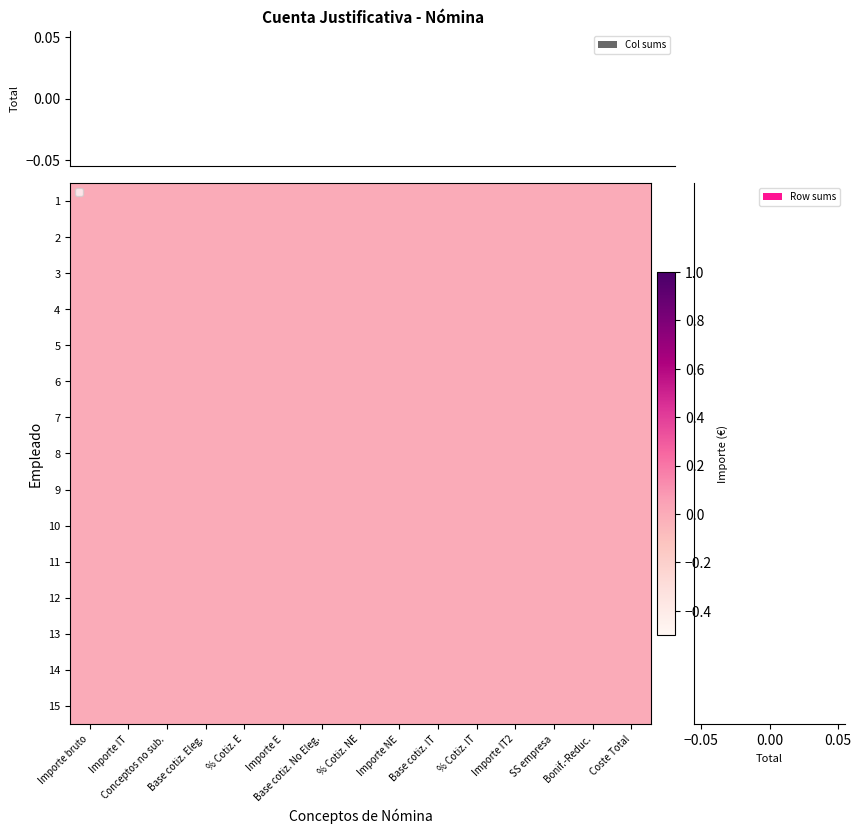

At which category does the chart reach its minimum across all series?

Importe bruto